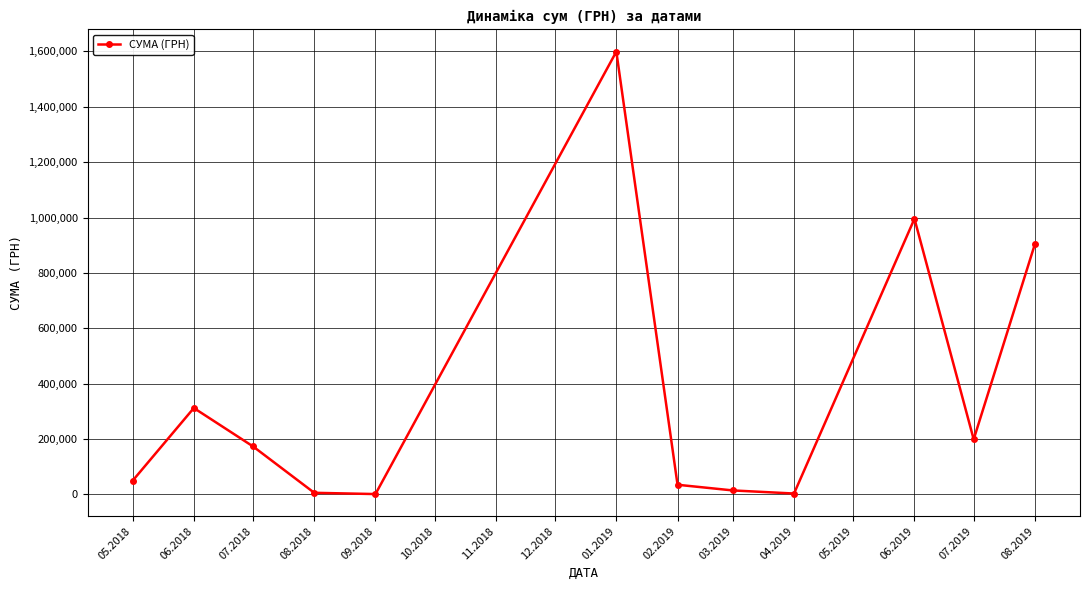

Is it true that the value at 06.2018 is 161464.2?

False